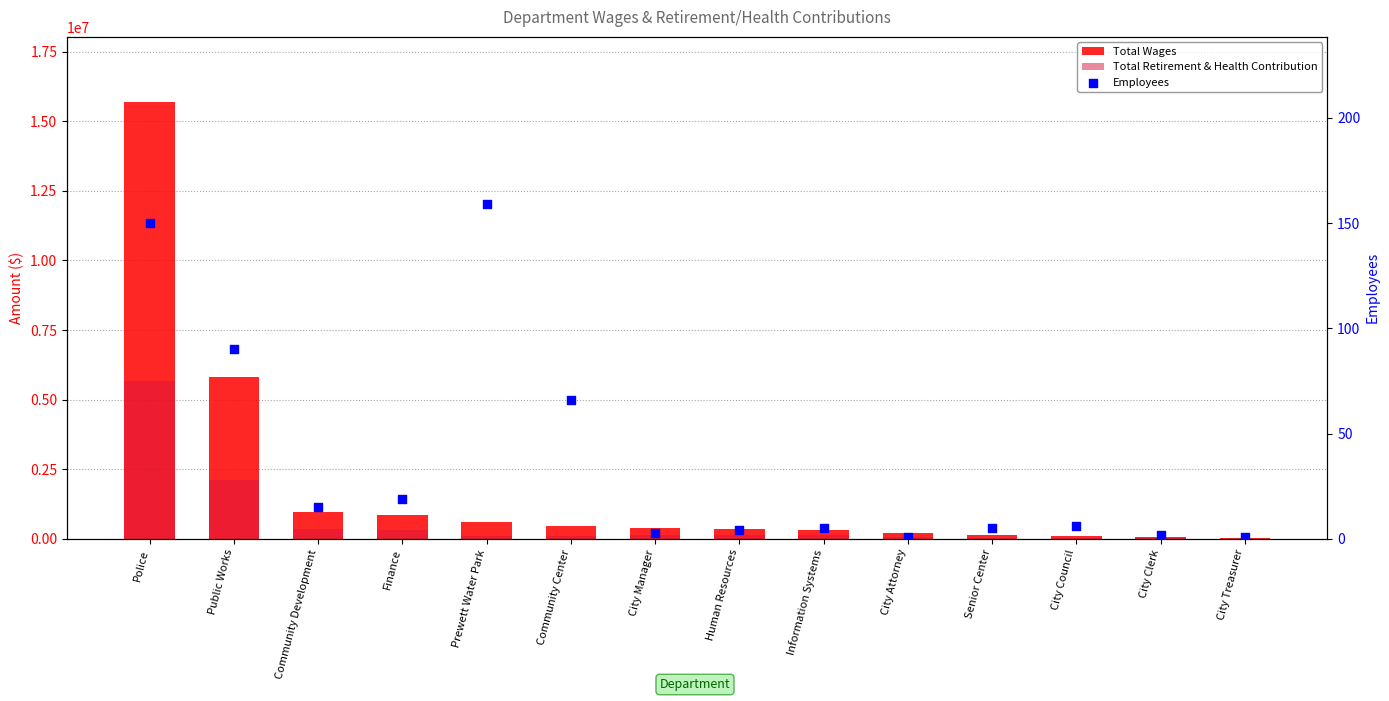

At which category is the sum across all series the highest?

Police